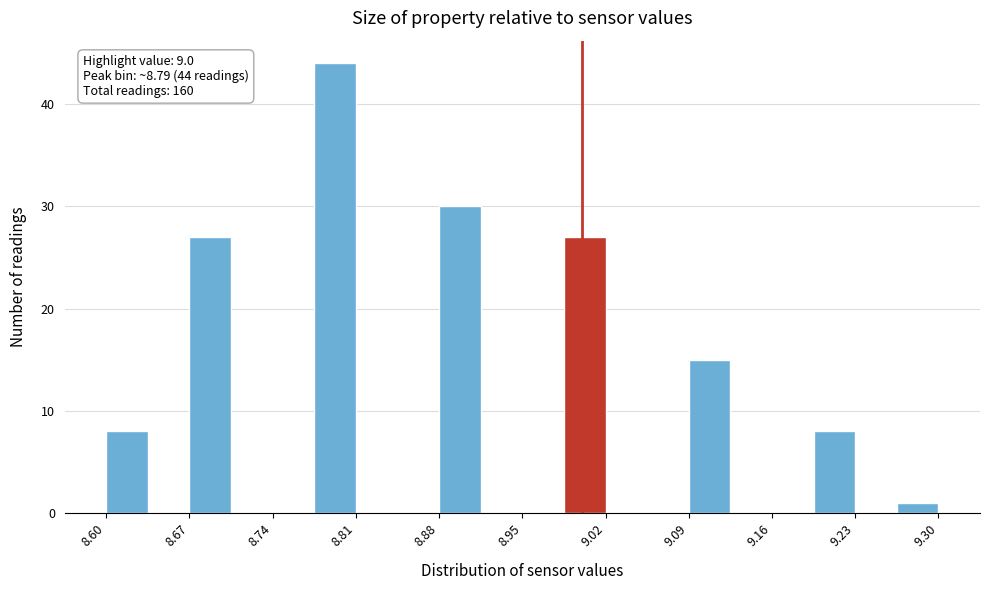

Around what value on the x-axis is the tallest bar? Give the approximate position of its centre, as read against the axis.

8.79